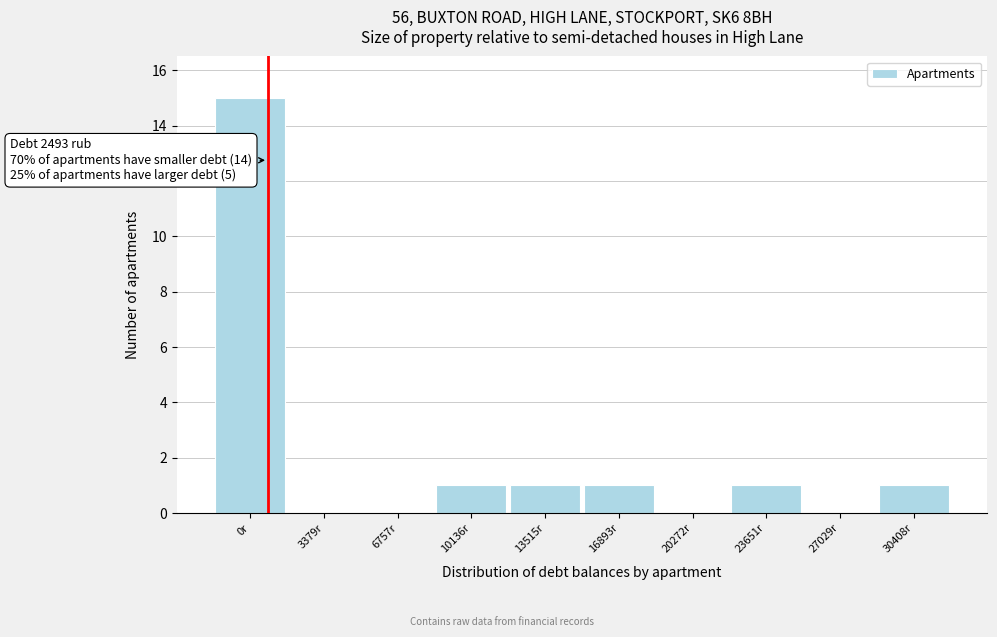

Reading left to right, extract all data points from this chart.

0r=15	3379r=0	6757r=0	10136r=1	13515r=1	16893r=1	20272r=0	23651r=1	27029r=0	30408r=1